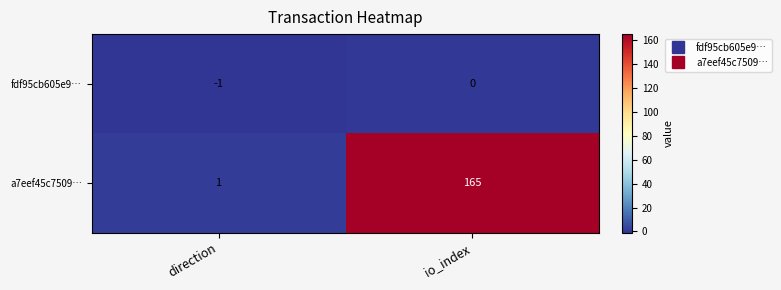

Is the value of a7eef45c7509… at direction greater than the value of fdf95cb605e9… at direction?

Yes